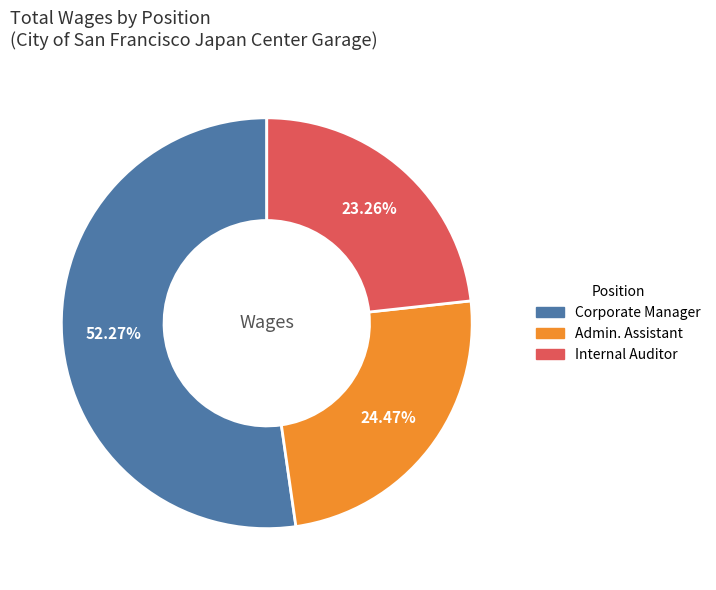

Approximately how many times larger is the value at Internal Auditor compared to Corporate Manager?

0.4